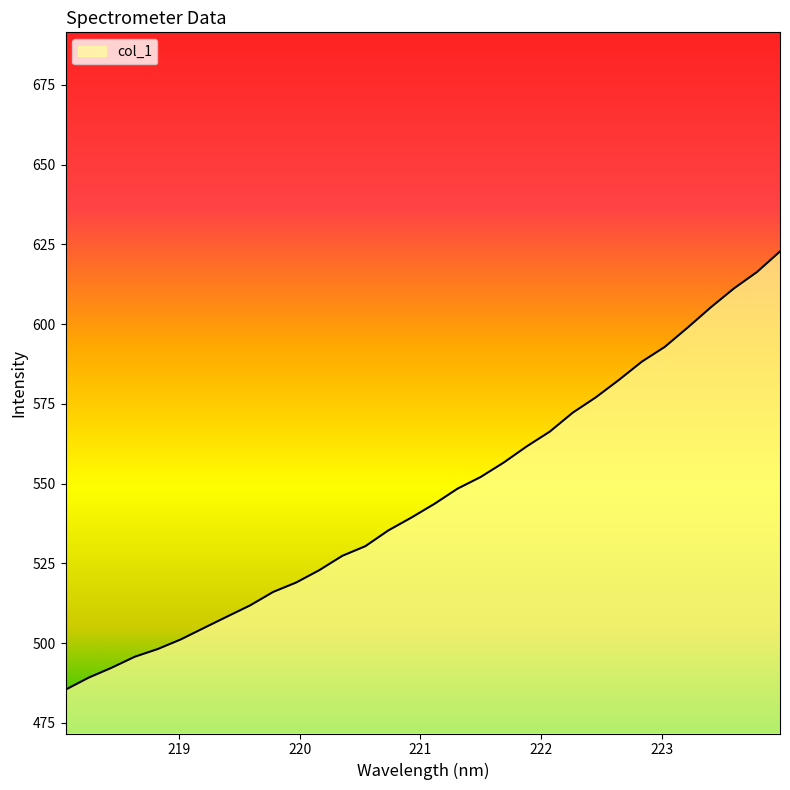

What is the minimum value shown in the chart?

485.4